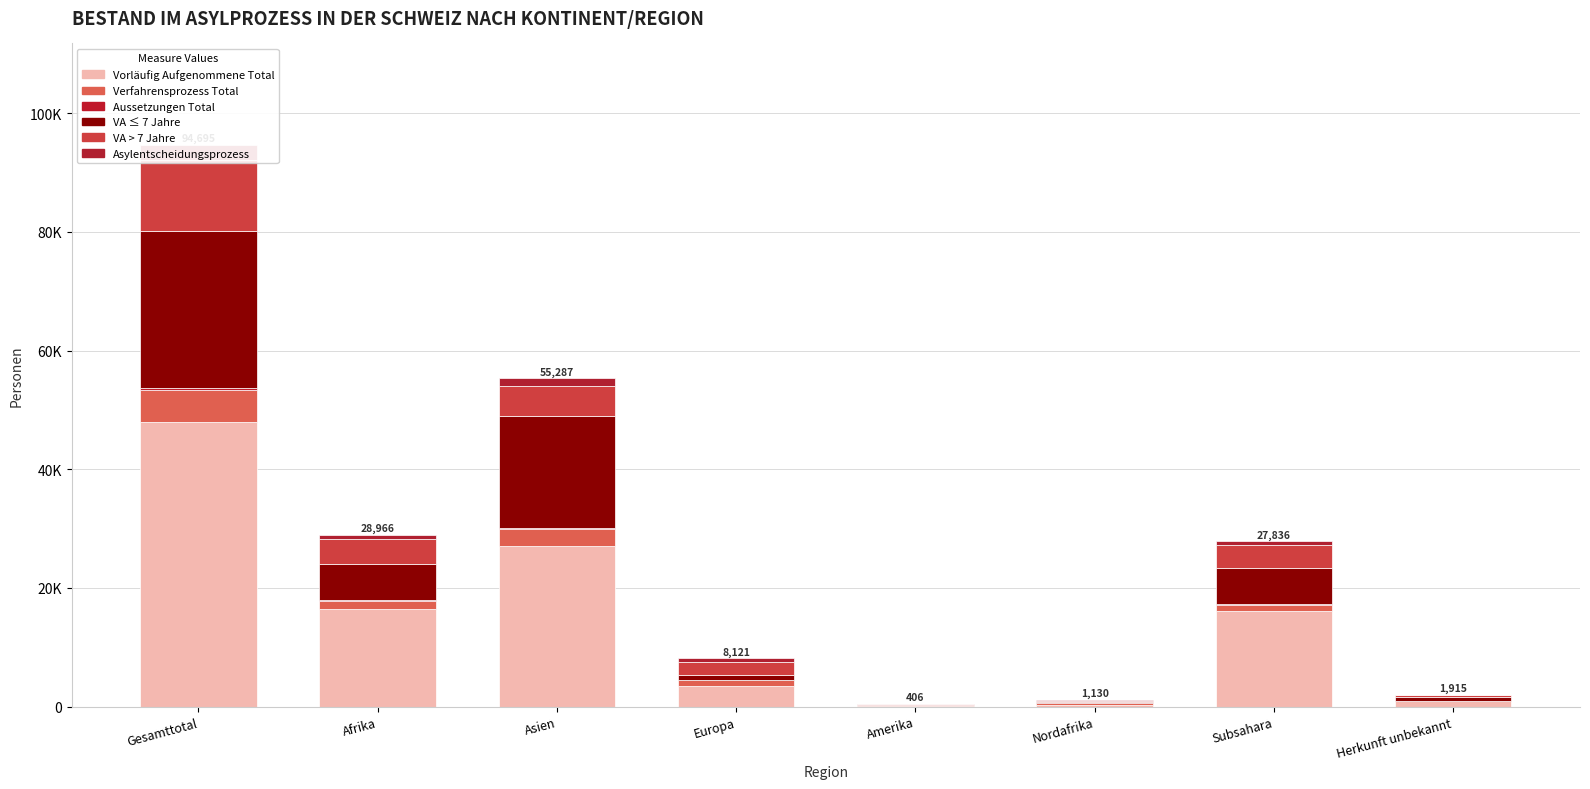

What position from the right is Amerika?

4